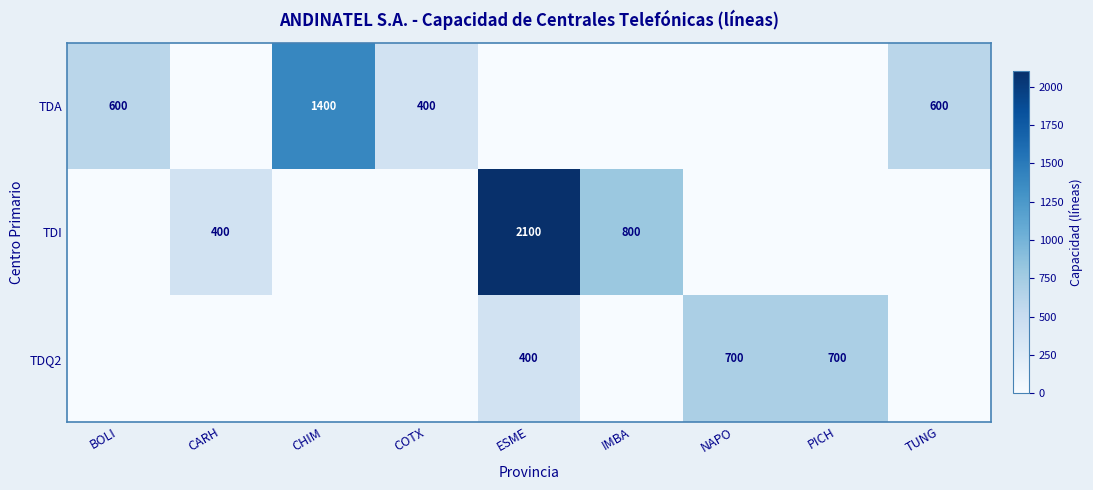

How many data points in row_0 are above 0?

4